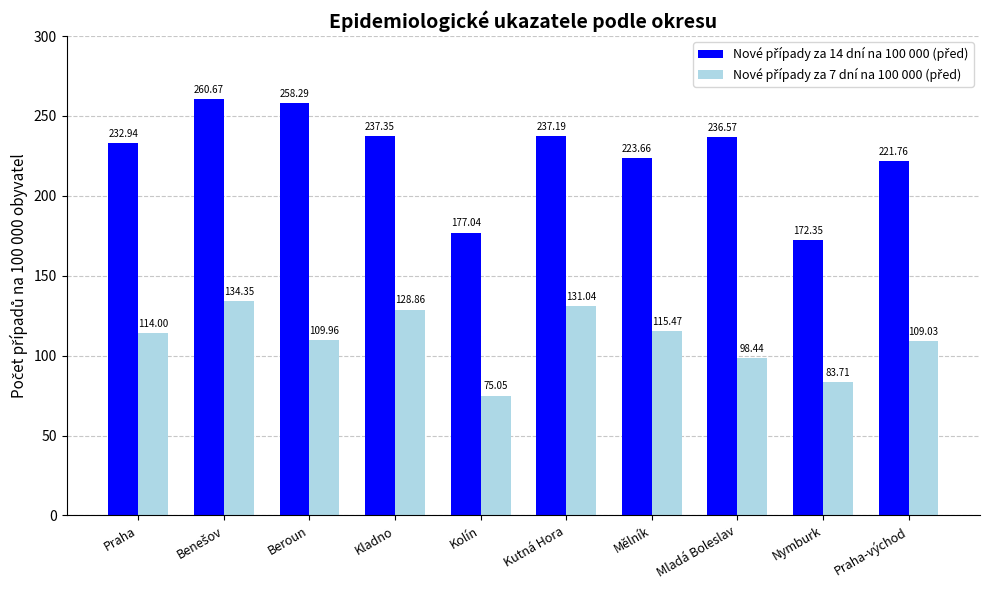

At how many categories does at least one series exceed 174?

9